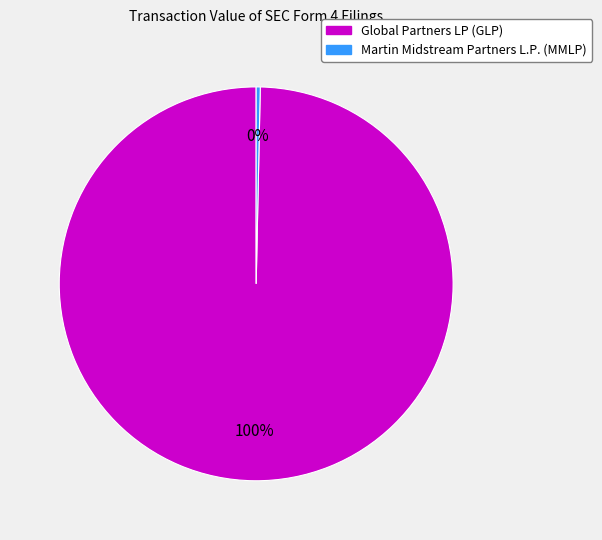

Combined, do Global Partners LP (GLP) and Martin Midstream Partners L.P. (MMLP) account for over 50%?

Yes